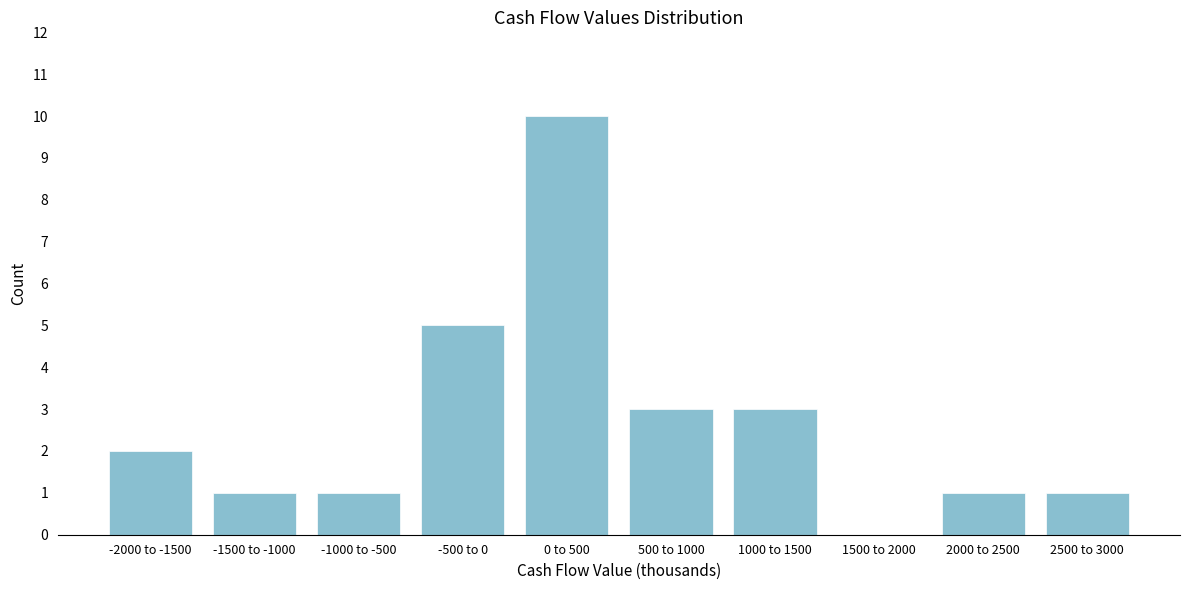

Reading right to left, extract all data points from this chart.

2500 to 3000=1	2000 to 2500=1	1500 to 2000=0	1000 to 1500=3	500 to 1000=3	0 to 500=10	-500 to 0=5	-1000 to -500=1	-1500 to -1000=1	-2000 to -1500=2